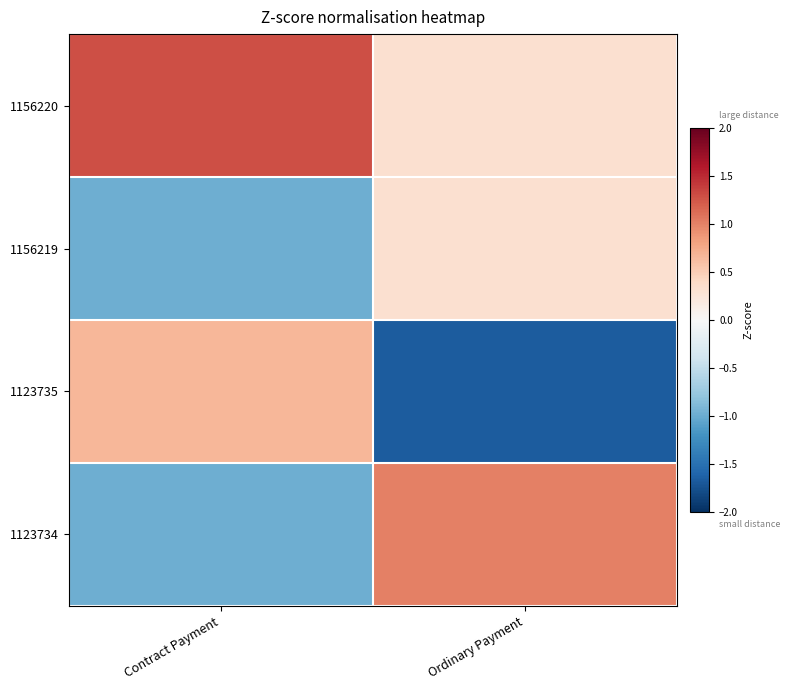

Reading left to right, transcribe all the data shown in this chart.

1156220: Contract Payment=1.3	Ordinary Payment=0.3
1156219: Contract Payment=-1.0	Ordinary Payment=0.3
1123735: Contract Payment=0.7	Ordinary Payment=-1.7
1123734: Contract Payment=-1.0	Ordinary Payment=1.0